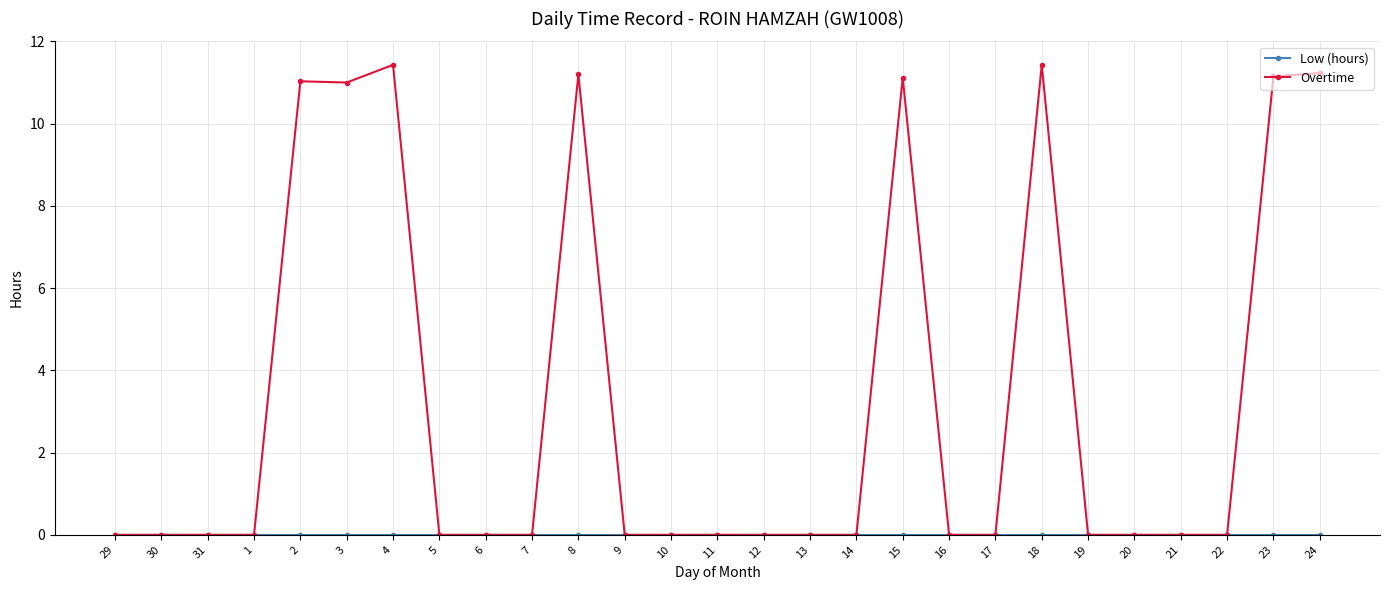

The Overtime series shows 7.8 at 5. True or false?

False